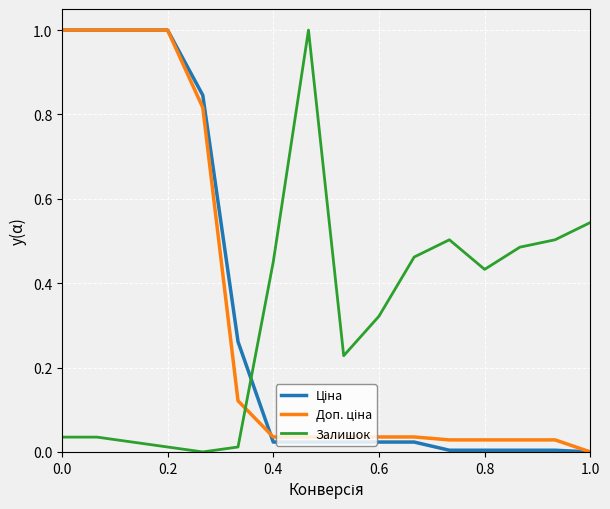

What is the greatest value displayed?

1.0